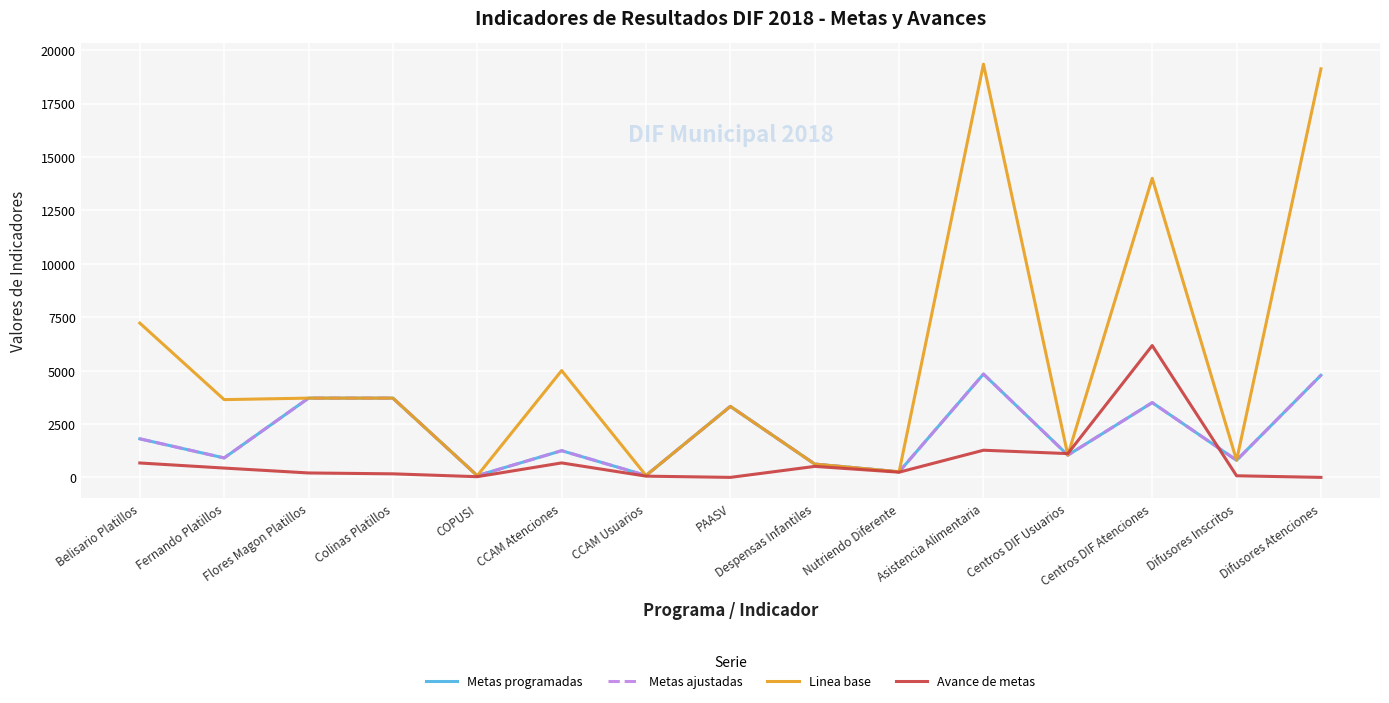

Does the chart display data point markers on the line(s)?

No